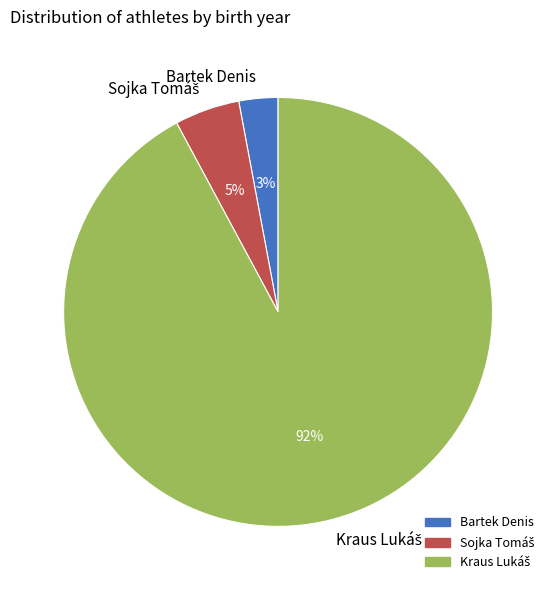

Which category has the smallest portion of the pie?

Bartek Denis